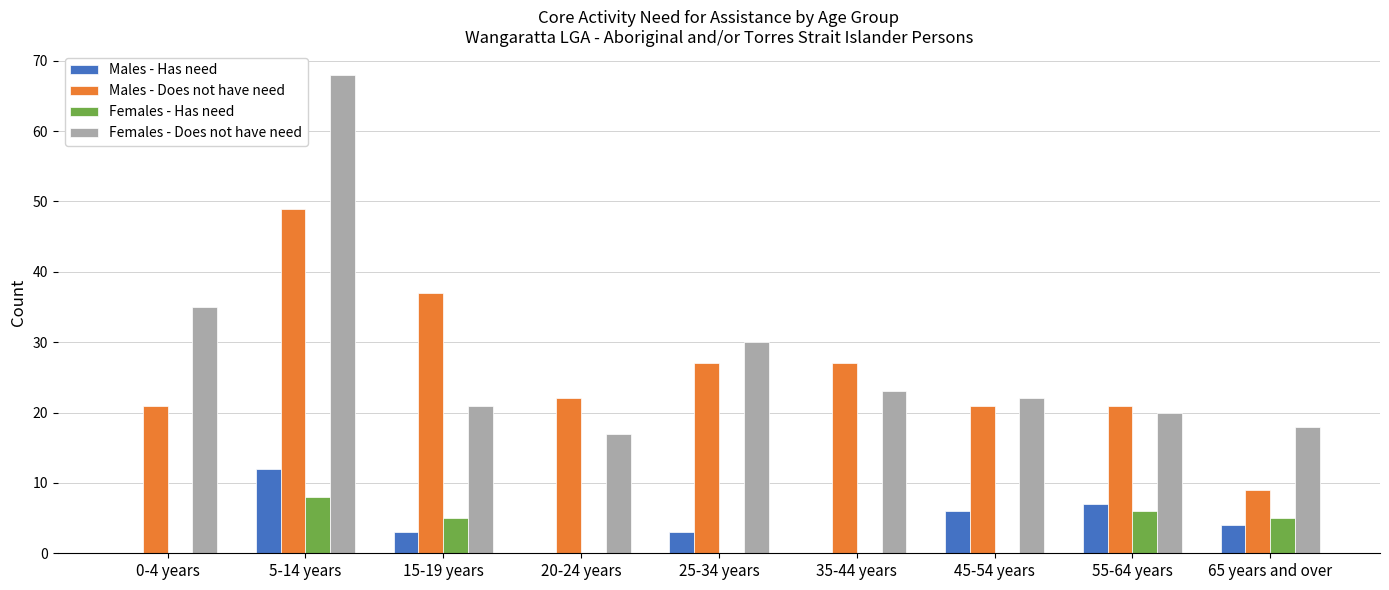

What are all the series names shown in the legend?

Males - Has need, Males - Does not have need, Females - Has need, Females - Does not have need